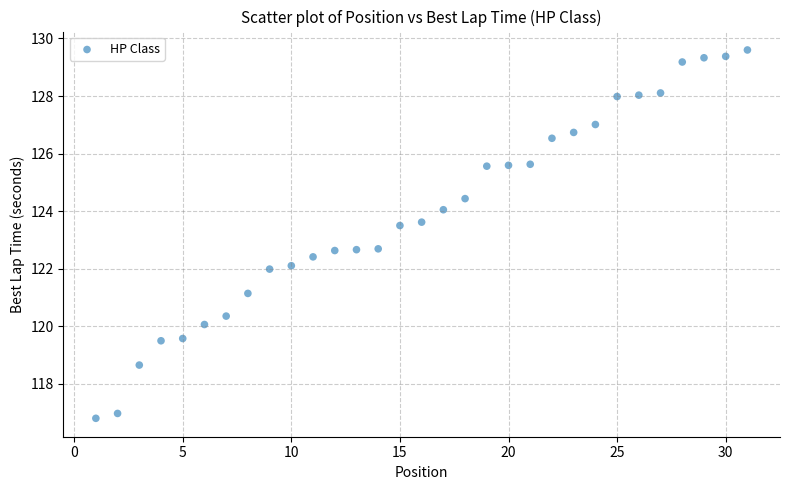

What is the range of X values (max minus min)?

30.0